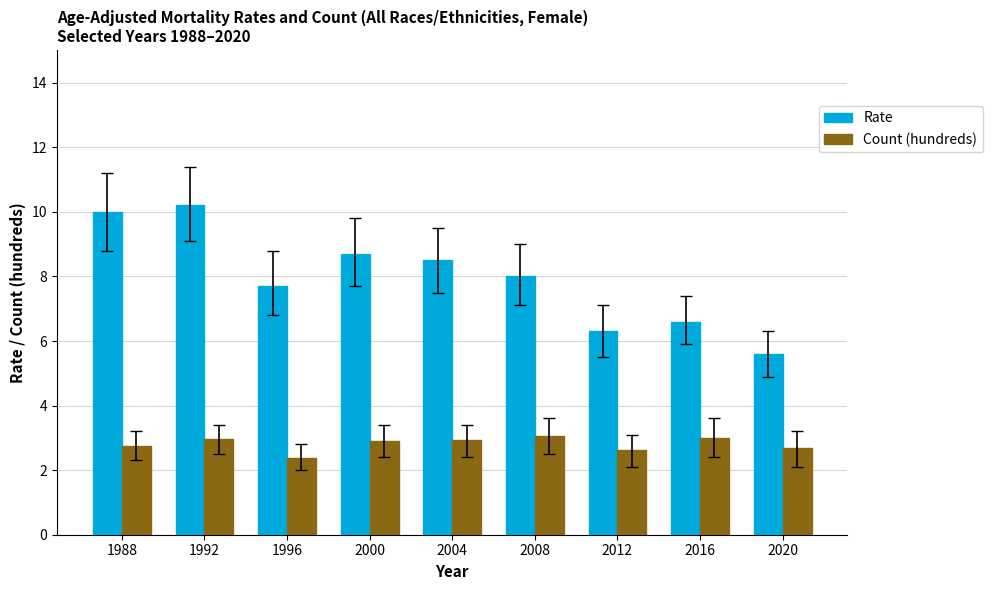

Is it true that Rate equals 17.3 at 1992?

False